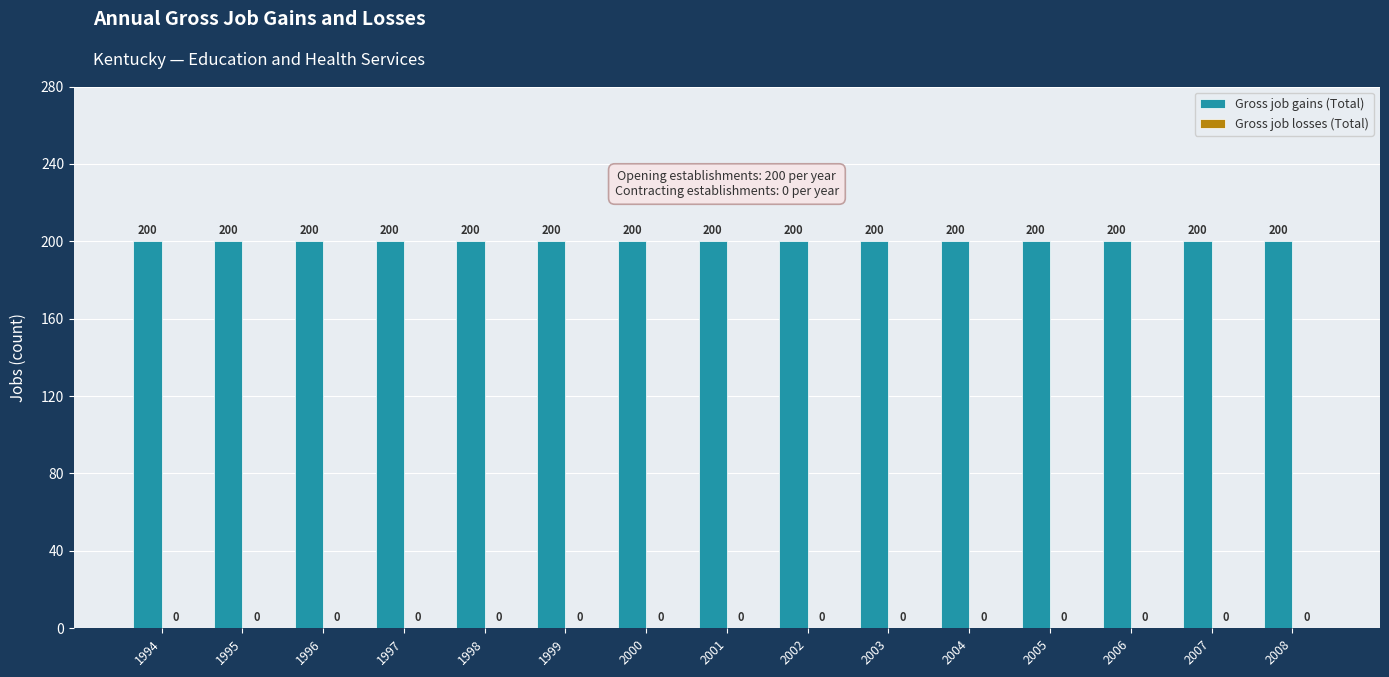

Rank the series by their maximum value, from highest to lowest.

Gross job gains (Total), Gross job losses (Total)